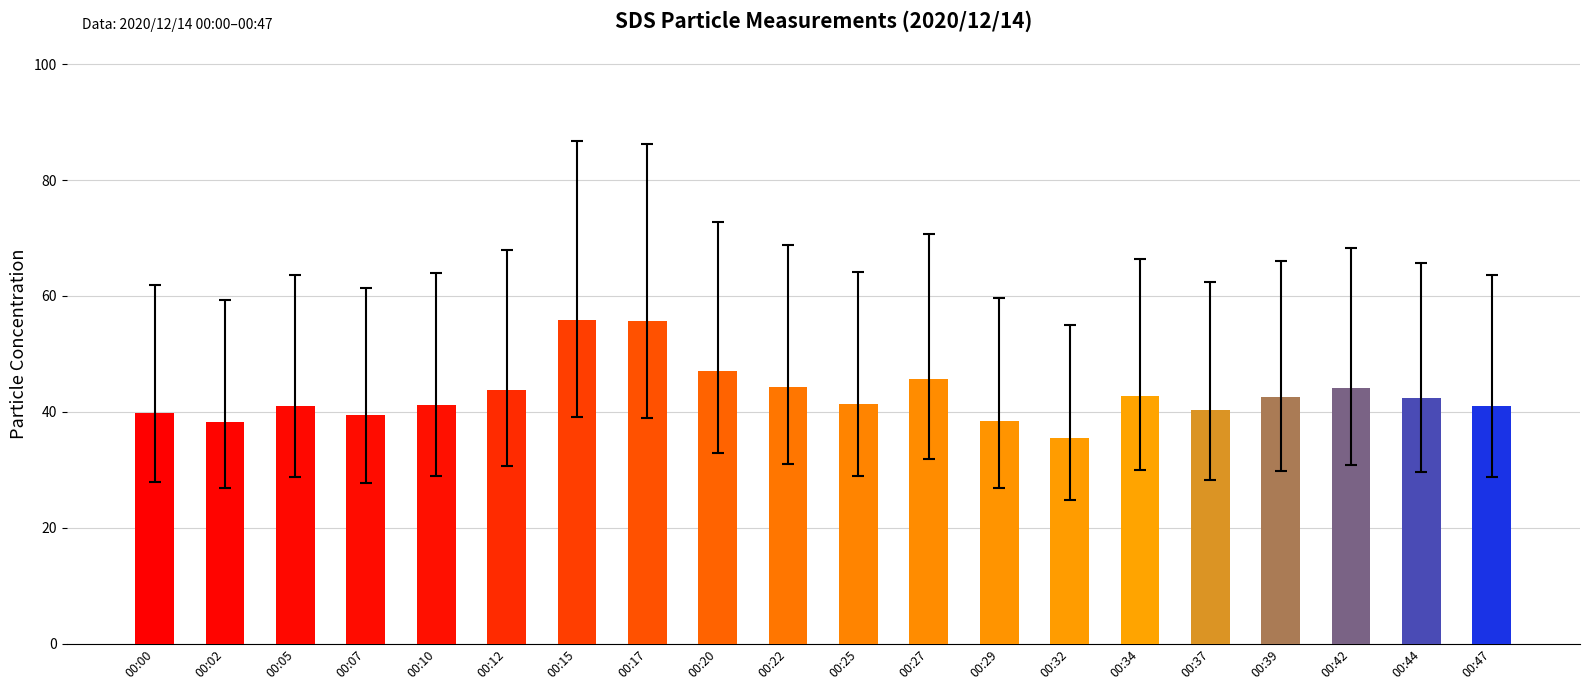

Between 00:47 and 00:42, which is larger?

00:42